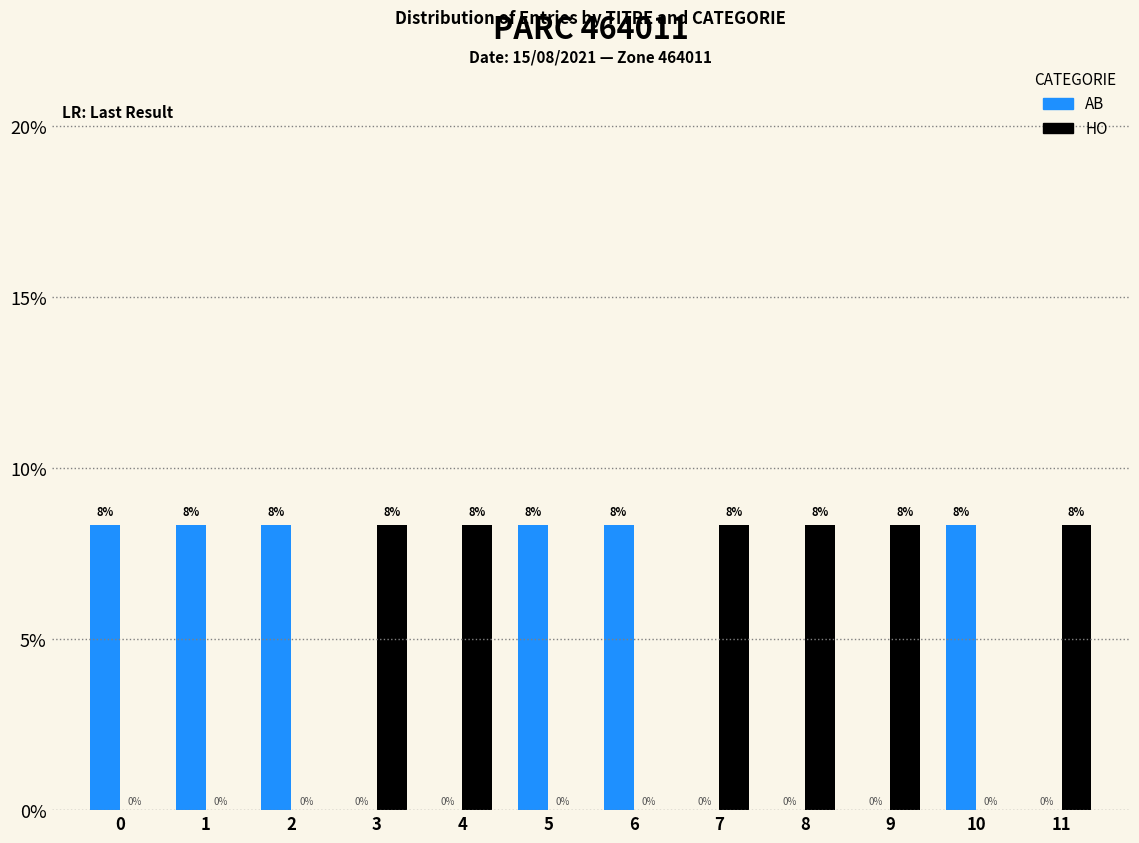

Reading right to left, what are all the values shown in this chart?

AB: 0.0	0.1	0.0	0.0	0.0	0.1	0.1	0.0	0.0	0.1	0.1	0.1
HO: 0.1	0.0	0.1	0.1	0.1	0.0	0.0	0.1	0.1	0.0	0.0	0.0